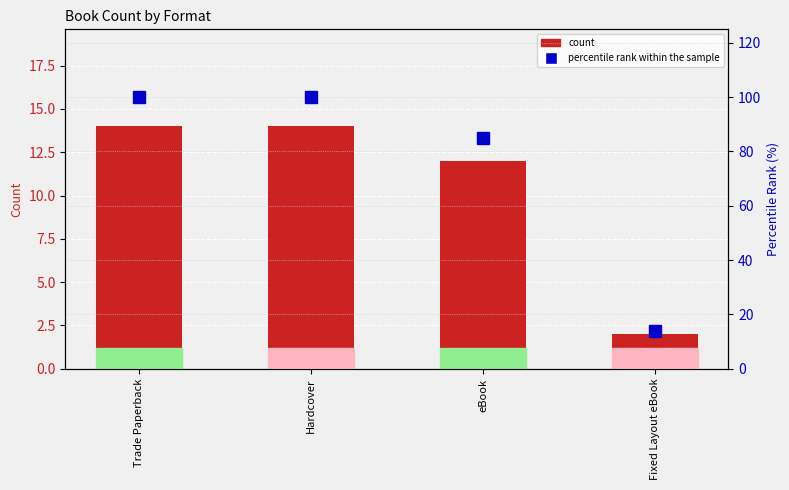

What is the total value across all series at eBook?

97